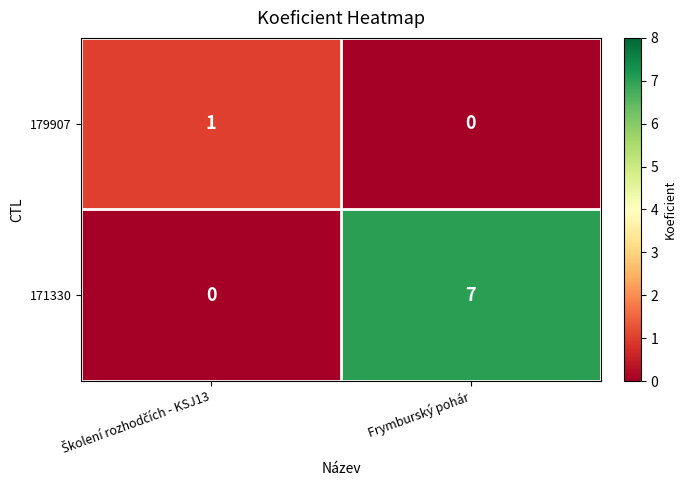

At which category is the sum across all series the highest?

Frymburský pohár